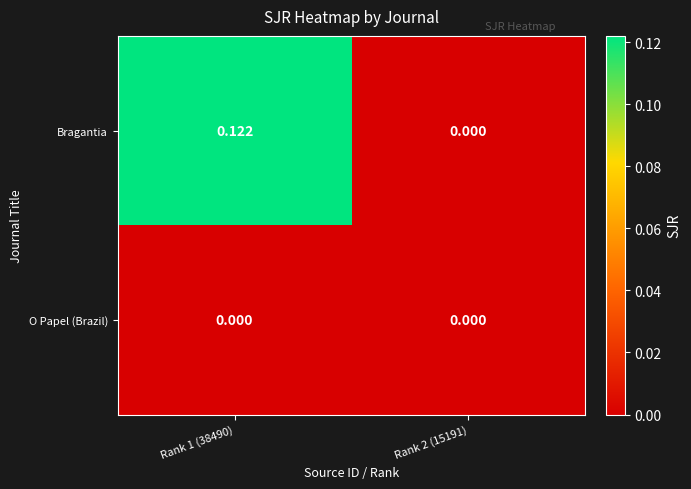

List the series in order of their overall mean, lowest first.

O Papel (Brazil), Bragantia